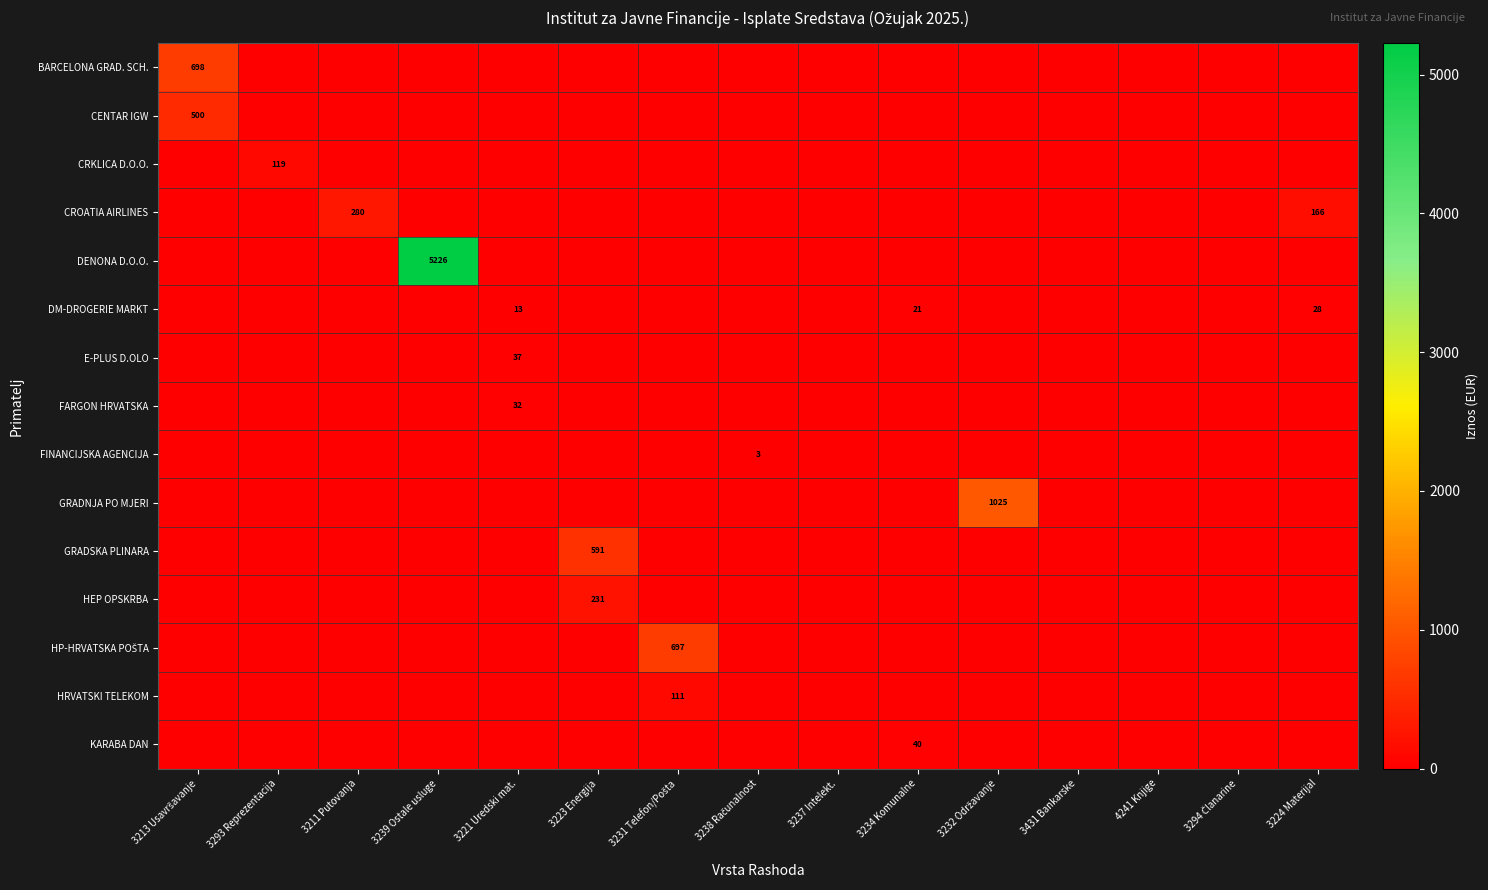

The DM-DROGERIE MARKT series shows 28 at 3224 Materijal. True or false?

True